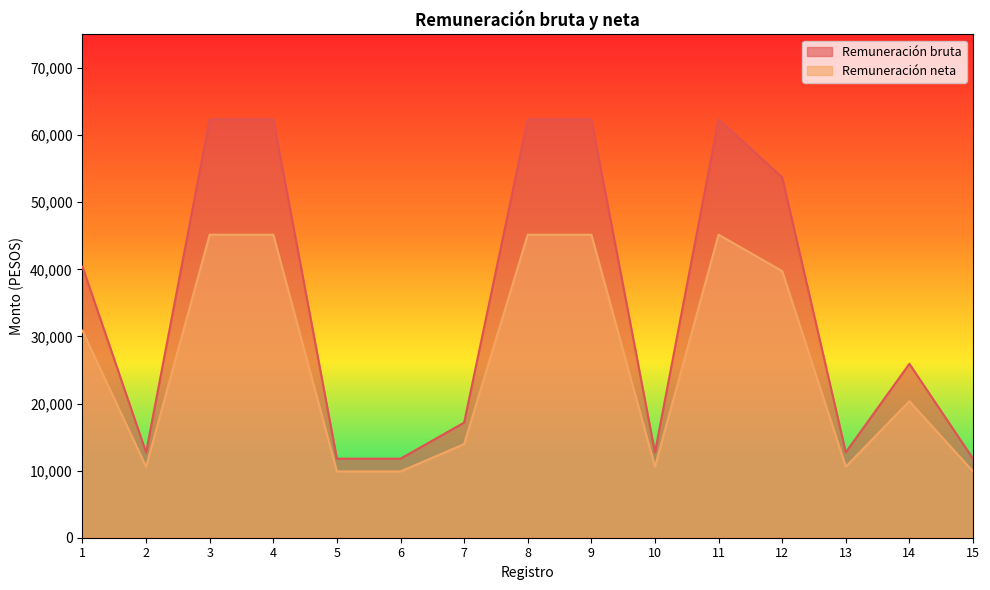

True or false: Remuneración bruta has more than 2 interior local peaks.

False